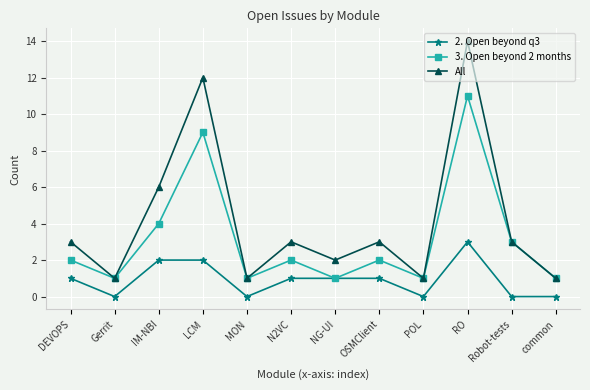

Rank the series by their average value, from highest to lowest.

All, 3. Open beyond 2 months, 2. Open beyond q3